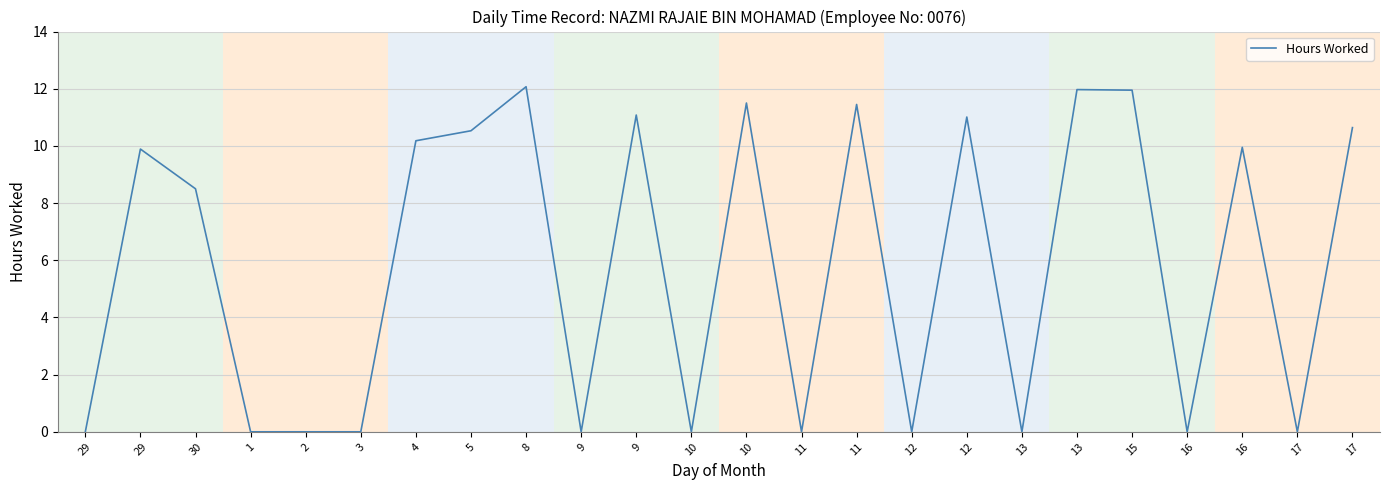

What is the average value?

5.9